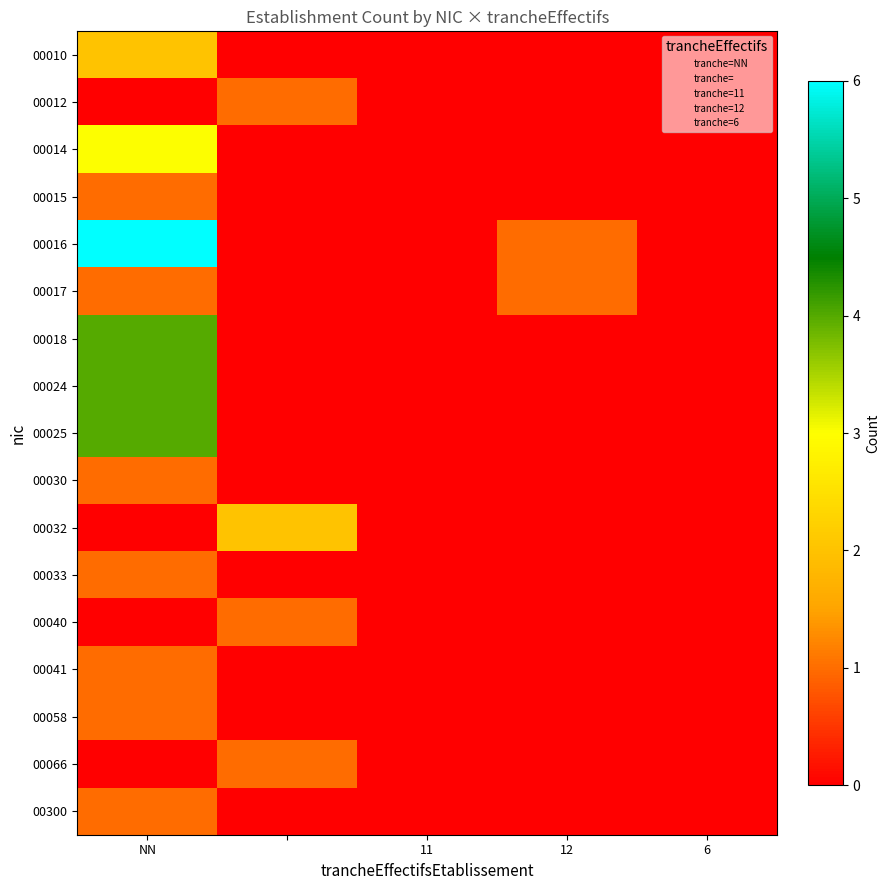

What is the sum of all 00030 values?

1